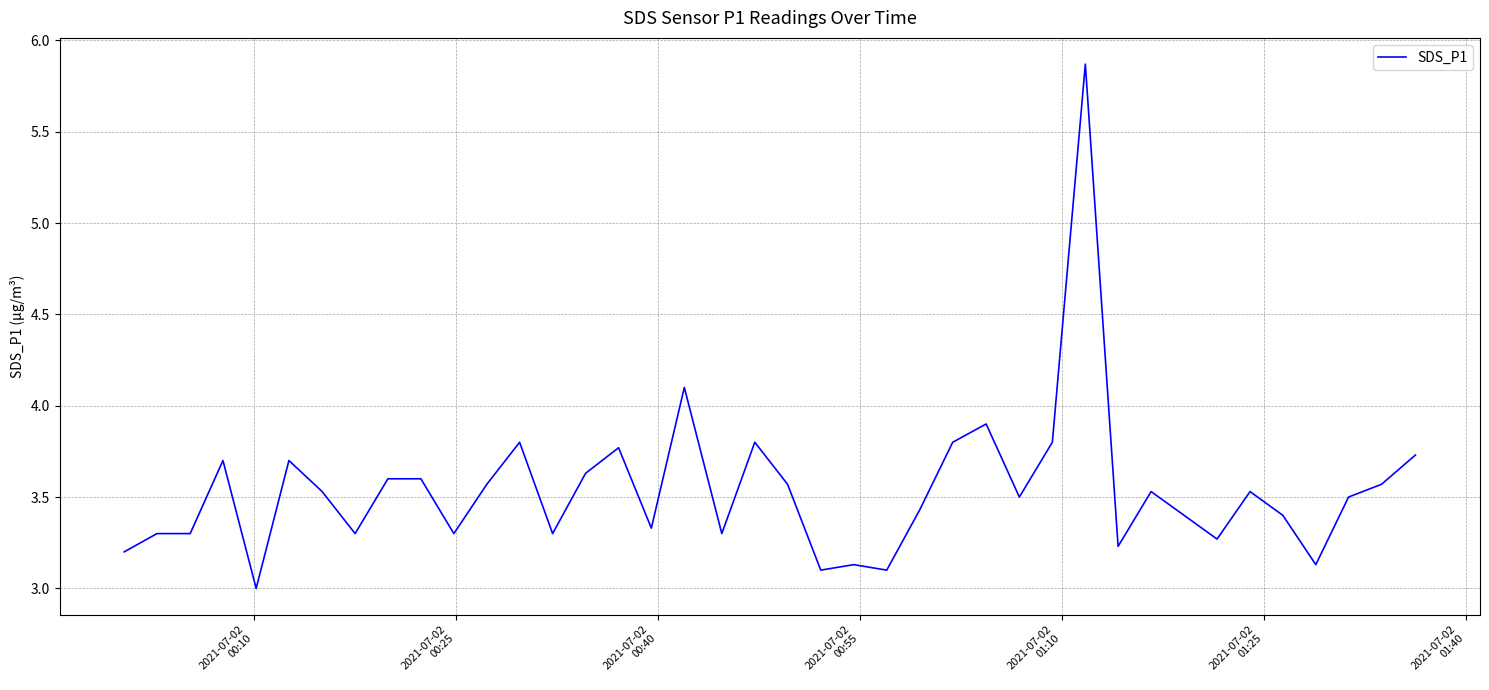

What is the difference between the maximum and minimum values?

2.9